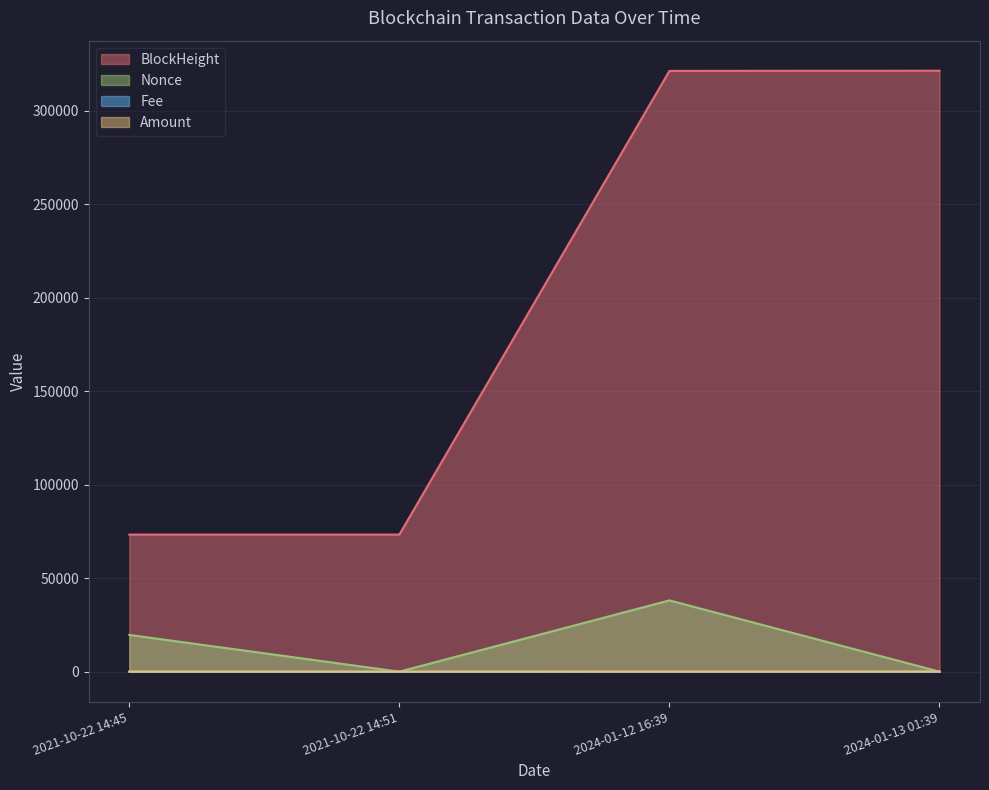

At 2021-10-22 14:51, list the series in order from smallest to largest.

Nonce, Fee, Amount, BlockHeight